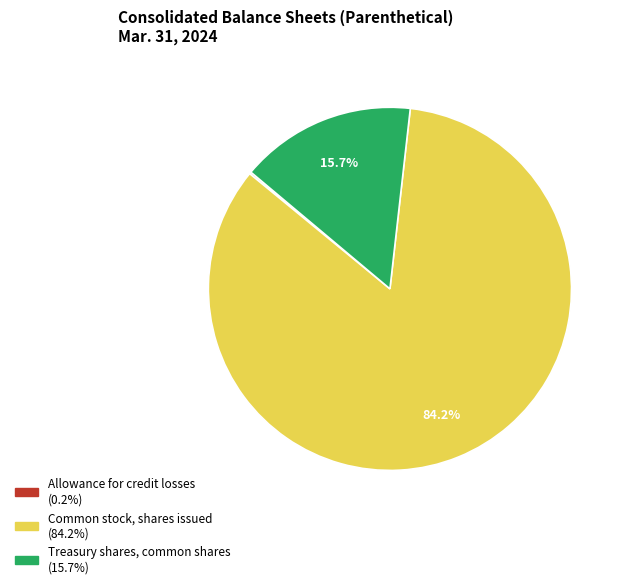

Combined, do Treasury shares, common shares and Common stock, shares issued account for over 50%?

Yes